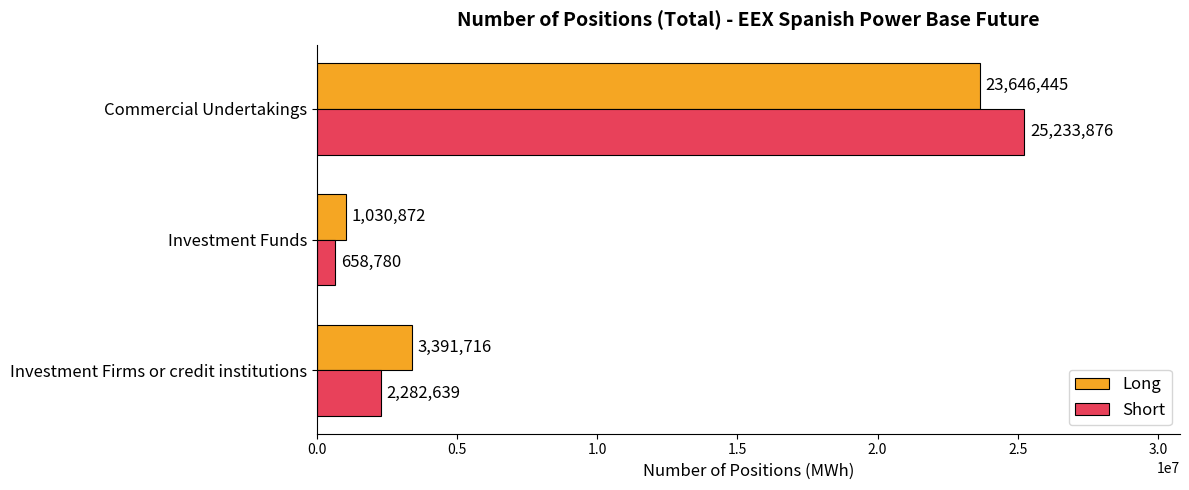

What is the difference between the maximum and minimum values in the Short series?

24575096